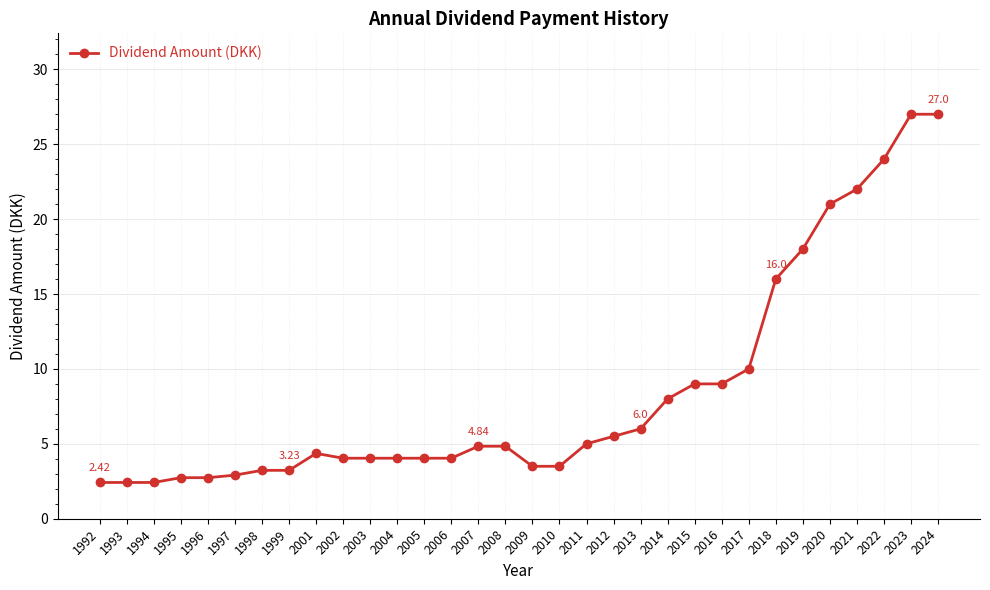

Reading left to right, transcribe all the data shown in this chart.

2.4	2.4	2.4	2.7	2.7	2.9	3.2	3.2	4.4	4.0	4.0	4.0	4.0	4.0	4.8	4.8	3.5	3.5	5.0	5.5	6.0	8.0	9.0	9.0	10.0	16.0	18.0	21.0	22.0	24.0	27.0	27.0